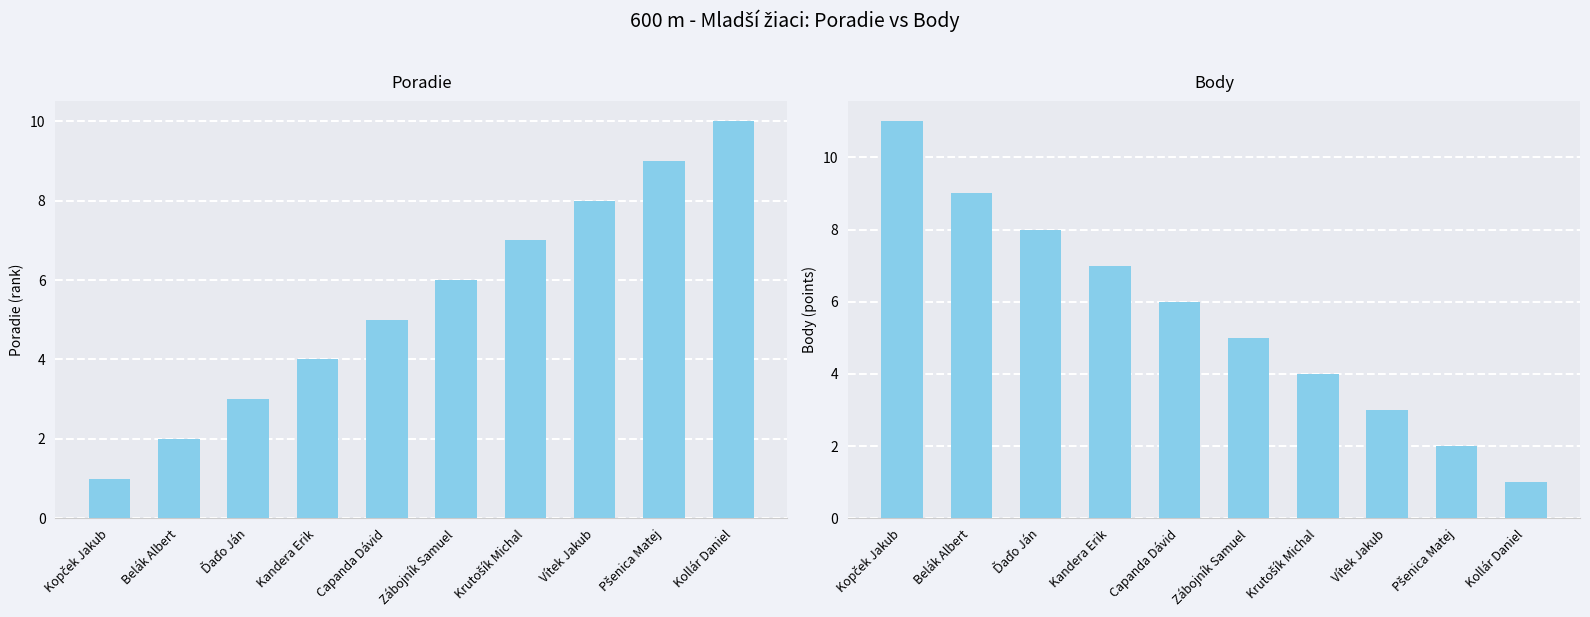

What position from the right is Capanda Dávid?

6